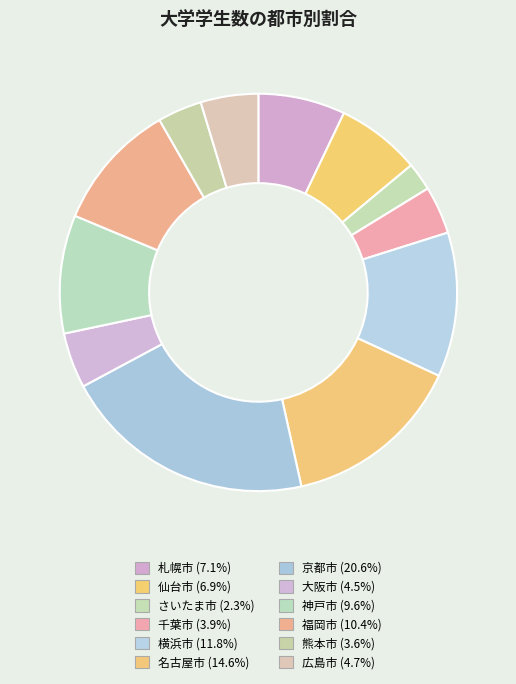

How many segments does this pie chart have?

12